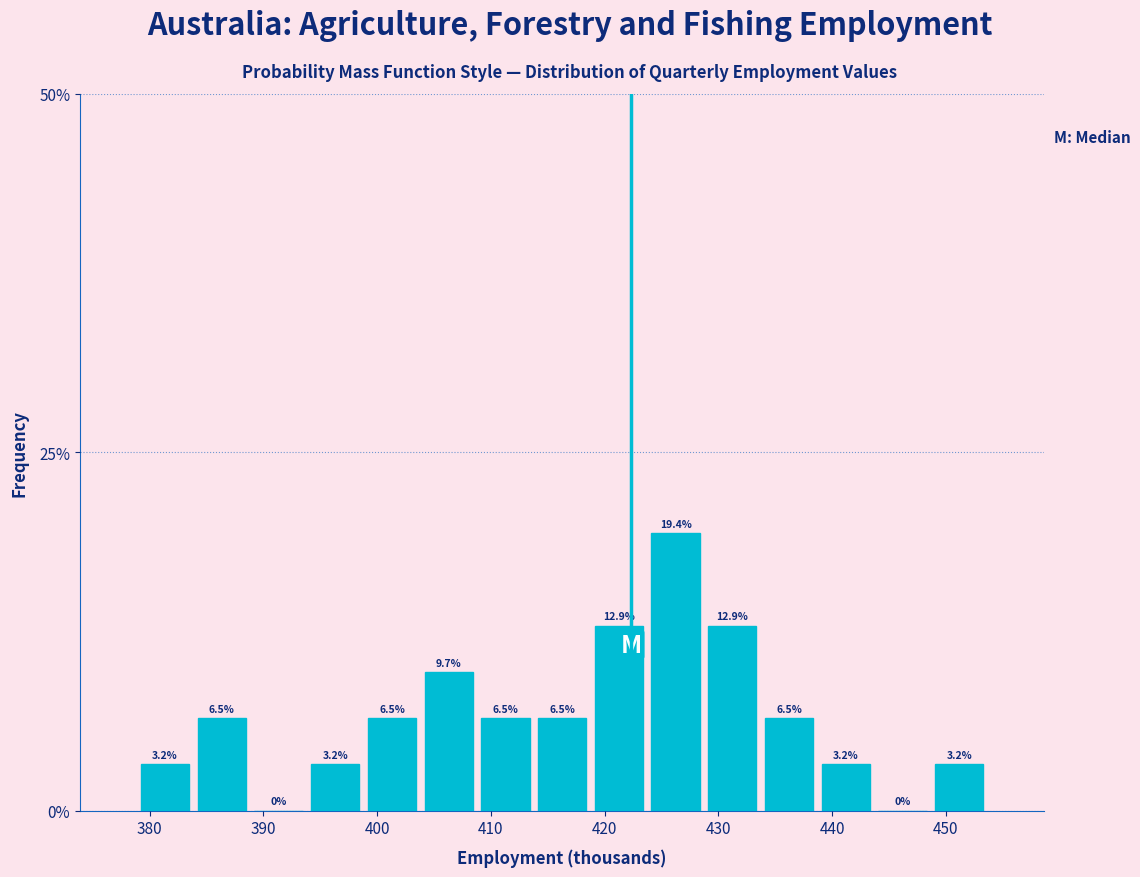

Reading left to right, list every bar in this chart as the range it spans on the x-axis followed by its height. The bar edges are not printed on the chart, so give them approximately, as read against the axis.

379 to 384: 3.2
384 to 389: 6.5
389 to 394: 0.0
394 to 399: 3.2
399 to 404: 6.5
404 to 409: 9.7
409 to 414: 6.5
414 to 419: 6.5
419 to 424: 12.9
424 to 429: 19.4
429 to 434: 12.9
434 to 439: 6.5
439 to 444: 3.2
444 to 449: 0.0
449 to 454: 3.2